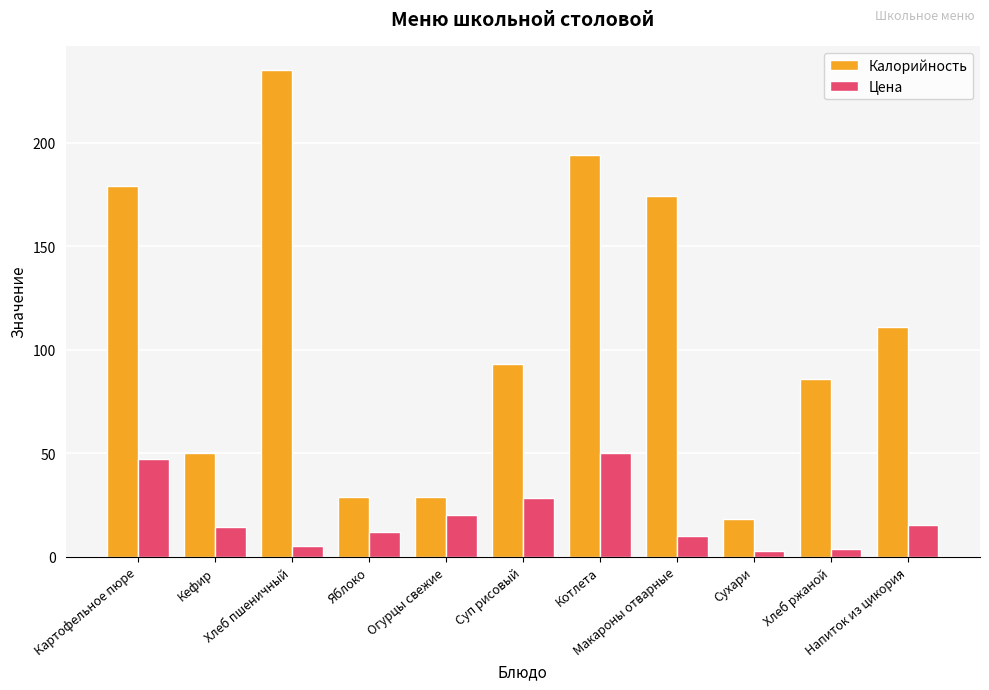

Rank the series at Суп рисовый from highest to lowest value.

Калорийность, Цена